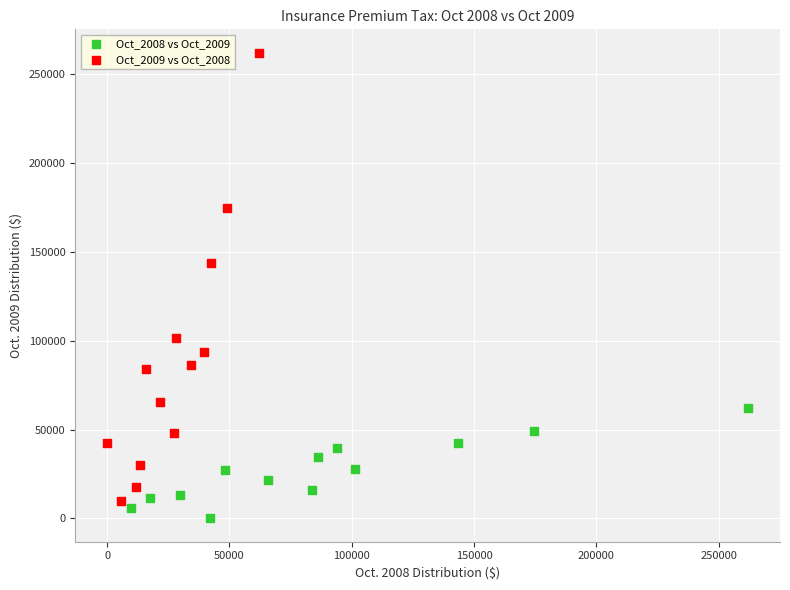

Which series reaches the minimum Y coordinate?

Oct_2008 vs Oct_2009